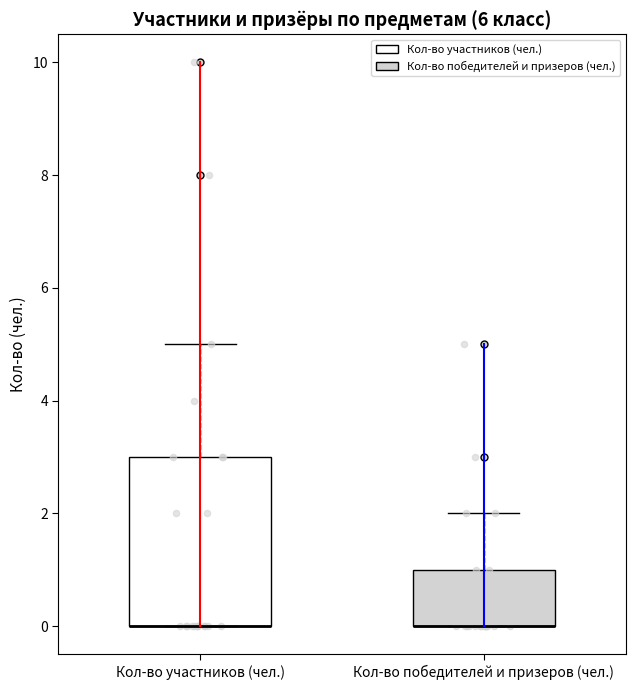

Reading left to right, read every box against the y-axis: the position of its median line, the range the box covers, and the ends of its whiskers. The values are not printed on the chart, so give them approximately, as read against the axis.

Кол-во участников (чел.): median 0 (drawn on the box's lower edge), box 0 to 3, whiskers 0 to 5
Кол-во победителей и призеров (чел.): median 0 (drawn on the box's lower edge), box 0 to 1, whiskers 0 to 2